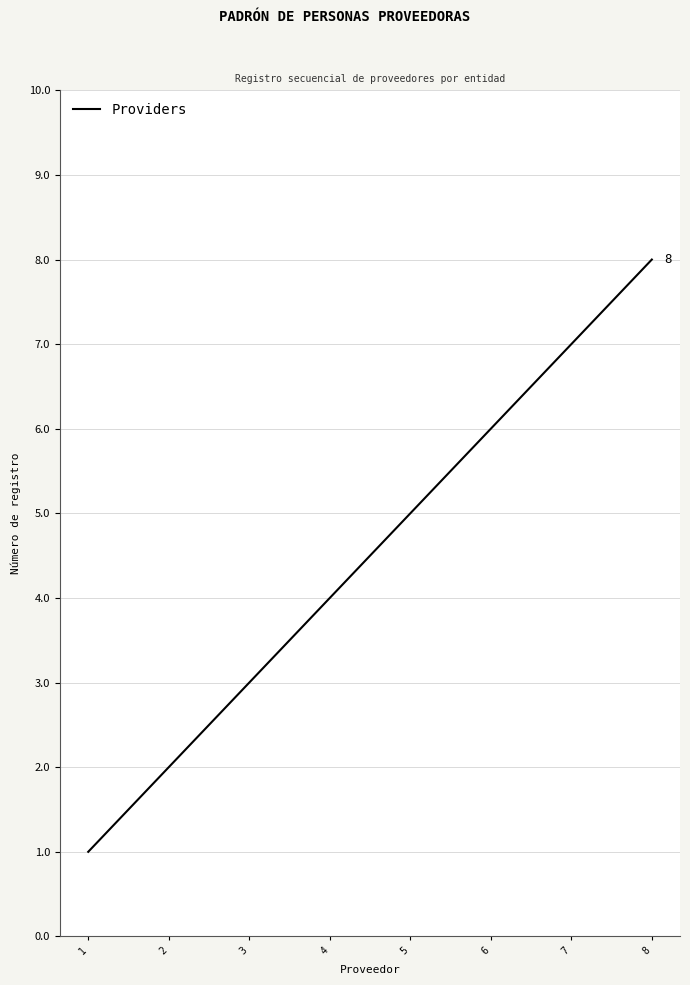

True or false: the data shows 6 at 6.

True